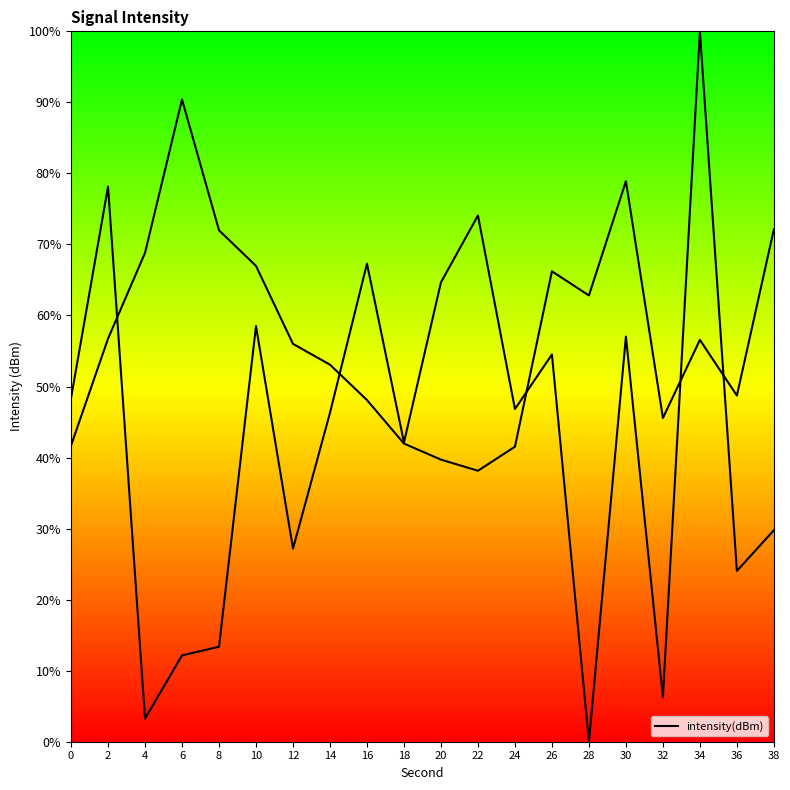

The value at 22 is 74.1. True or false?

True